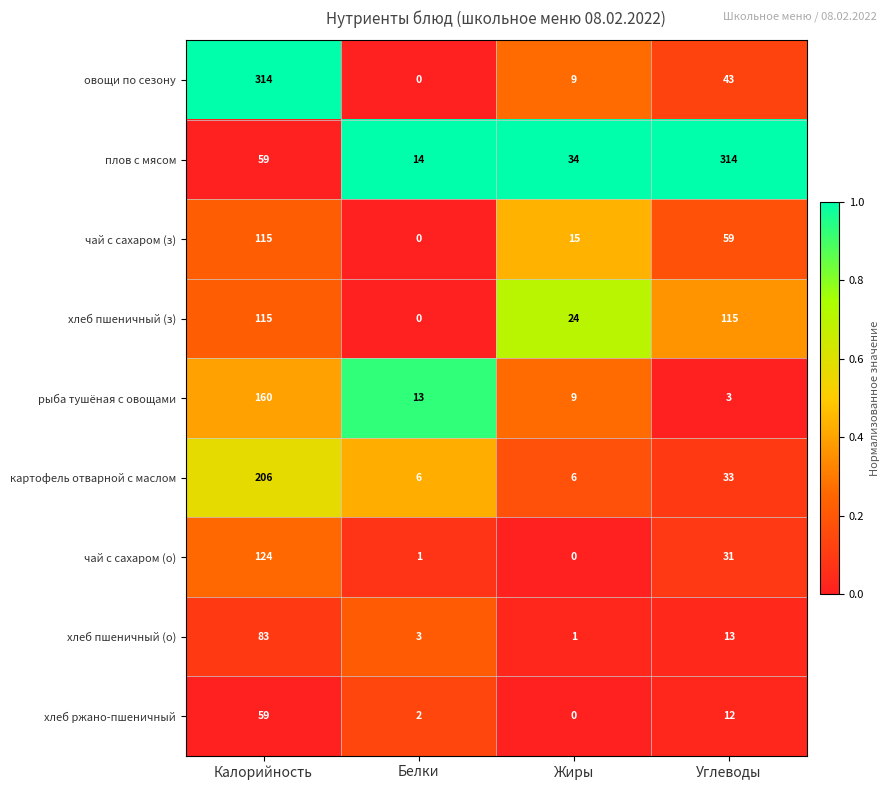

What is the sum of all хлеб ржано-пшеничный values?

73